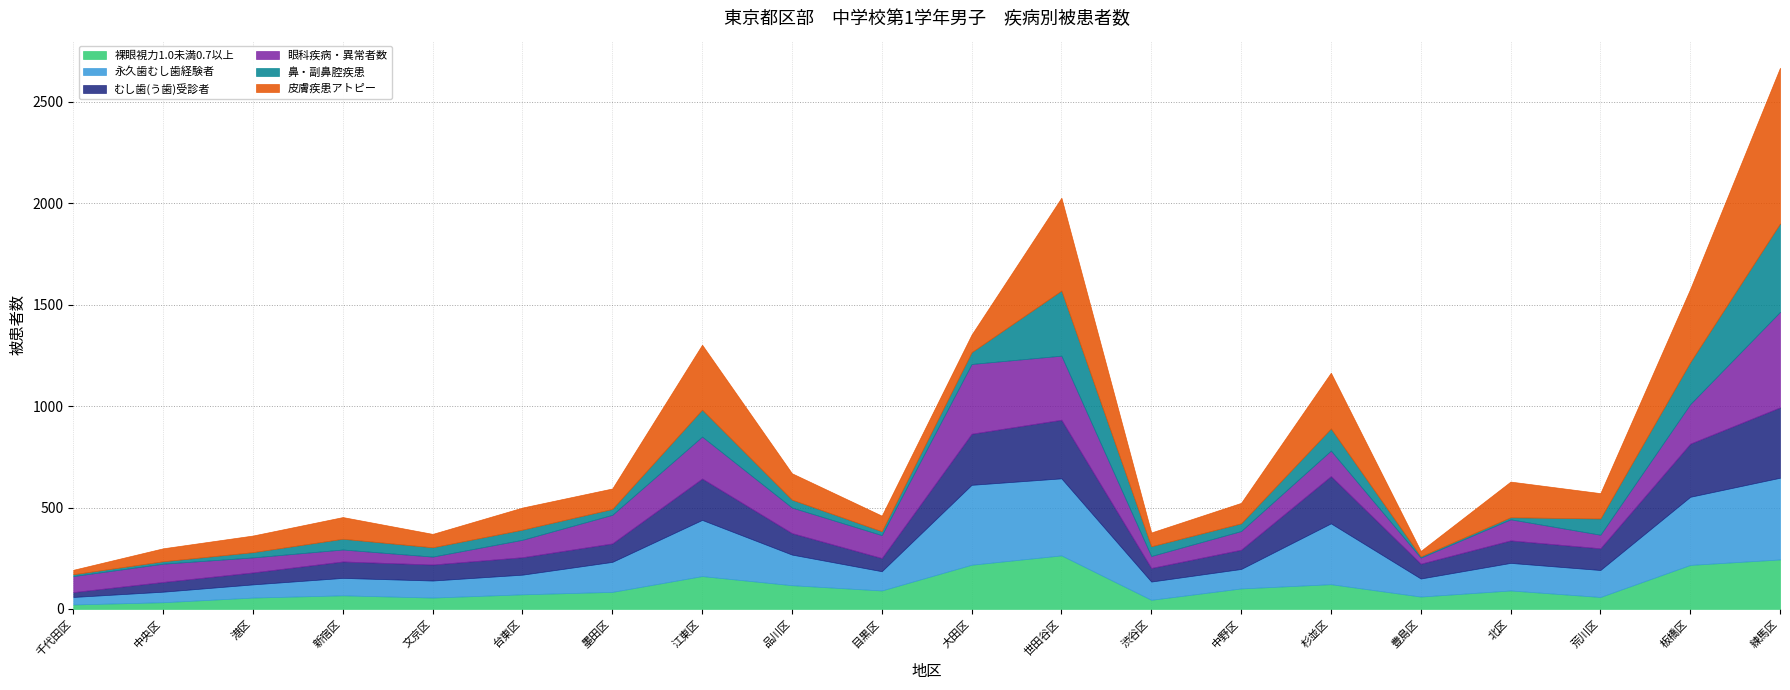

What position from the left is 文京区?

5